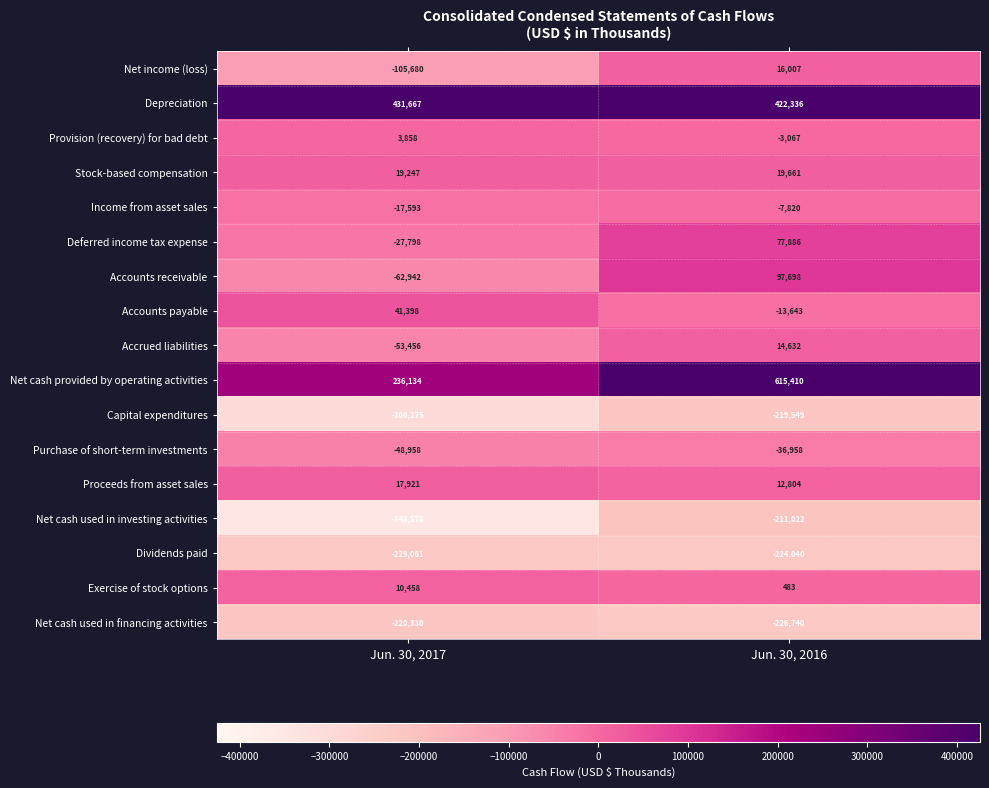

Which series has the largest total across all categories?

Depreciation